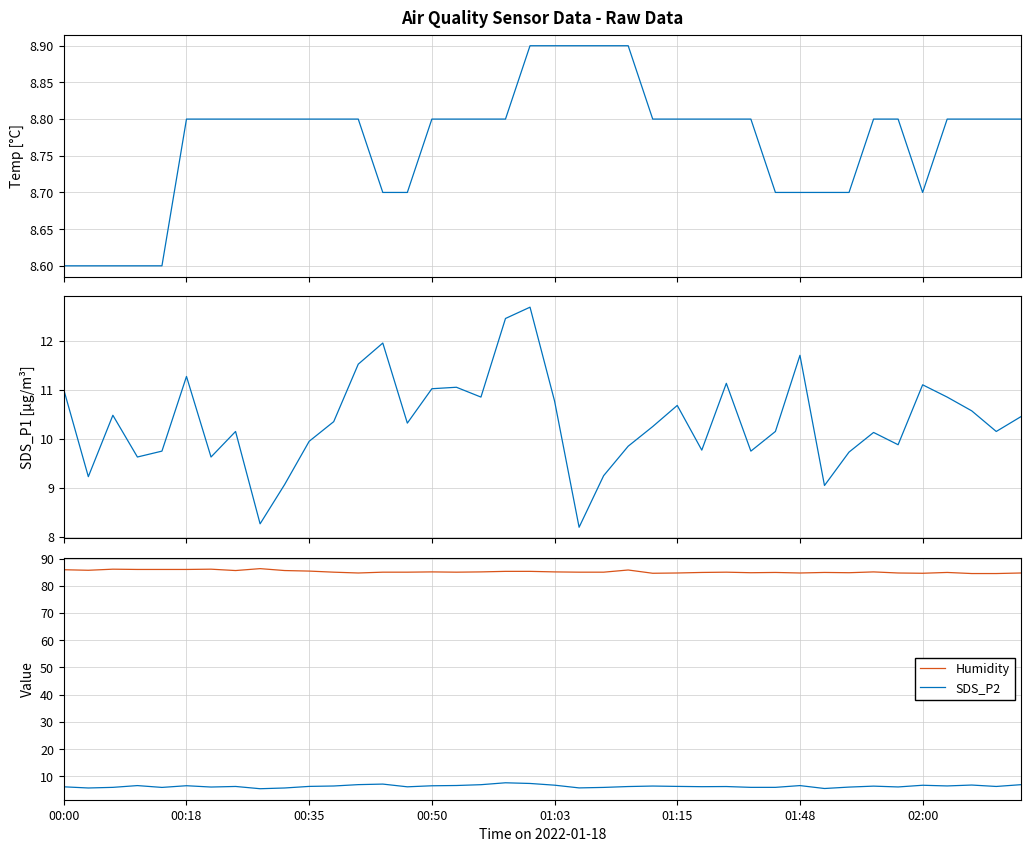

True or false: SDS_P2 and Humidity intersect in this chart.

False